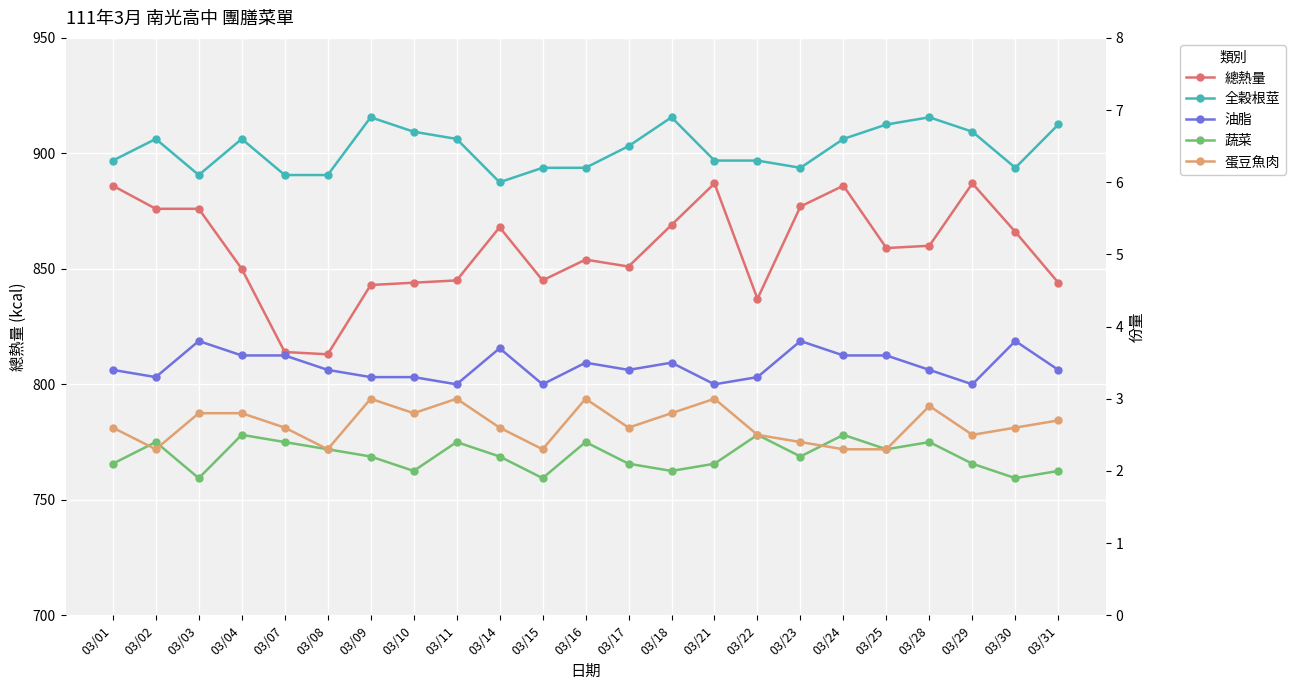

Which series changed the most between 03/10 and 03/14?

總熱量